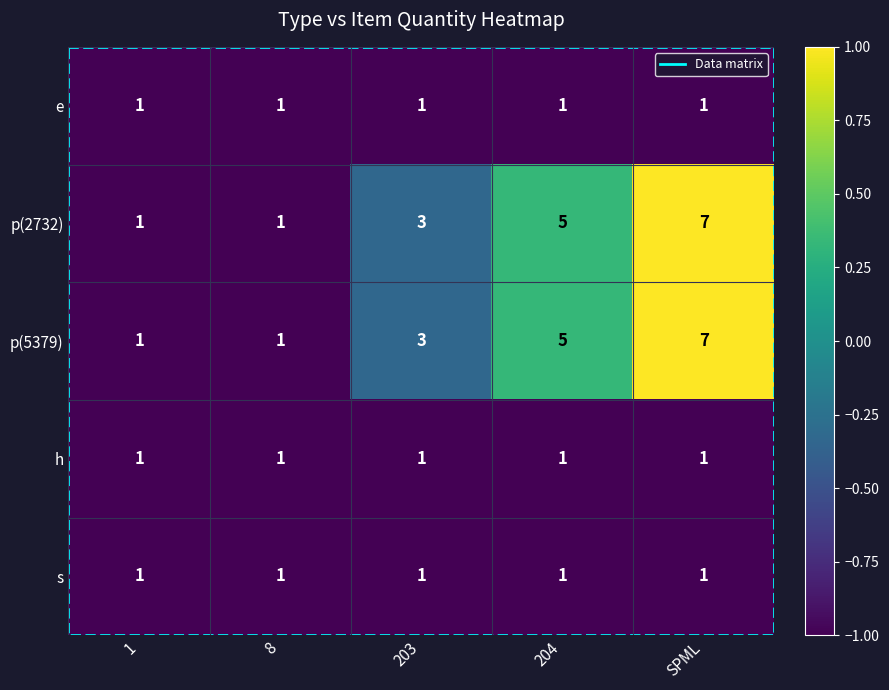

What is the total value across all series at 203?

9